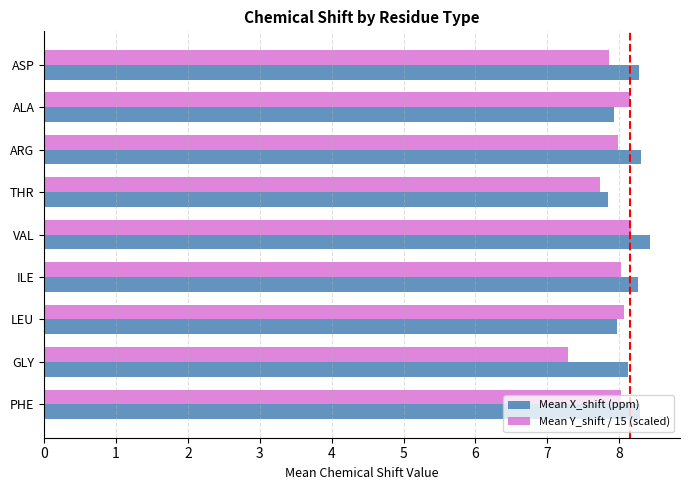

What is the spread (max minus min) of values at VAL?

0.3